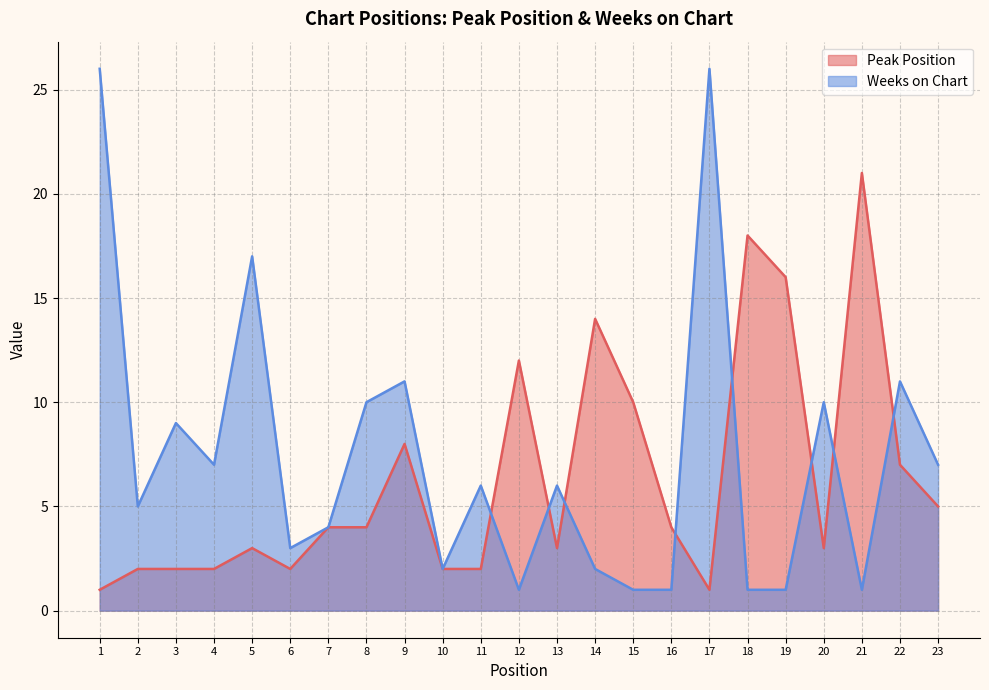

How many series are shown in this chart?

2